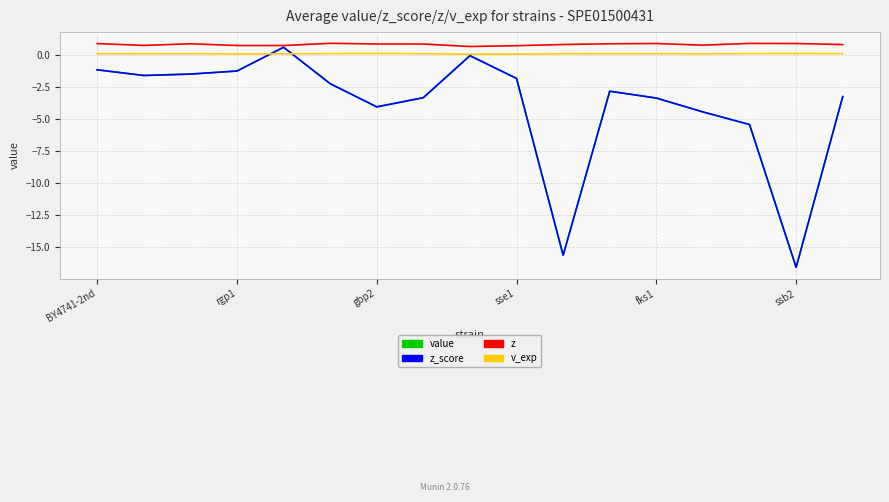

Is this an area chart (filled region under the line)?

No